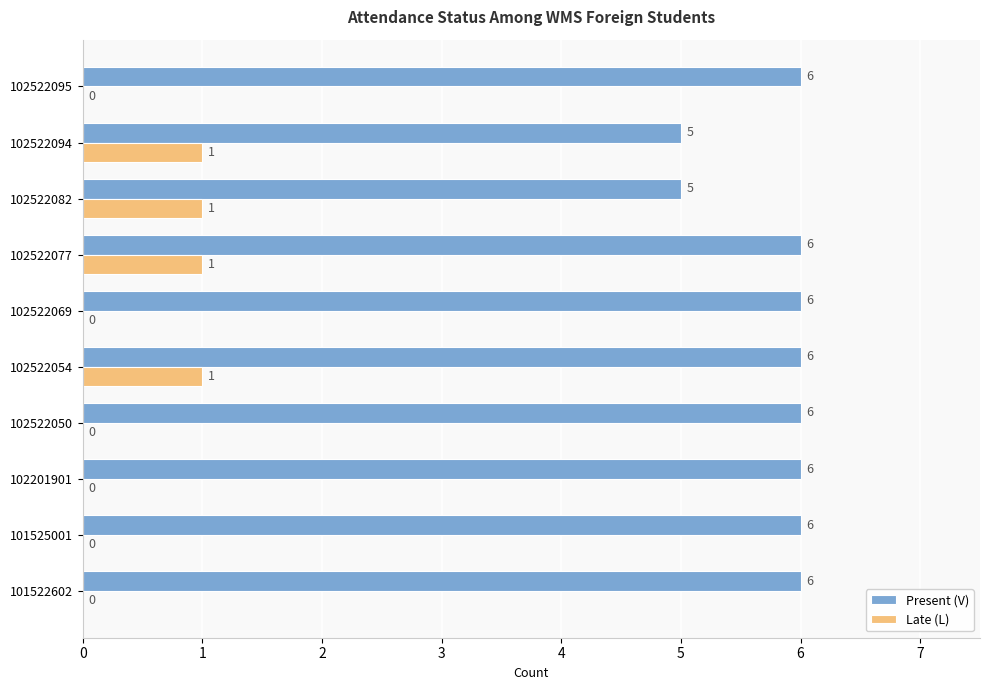

The Present (V) series shows 6 at 102522050. True or false?

True